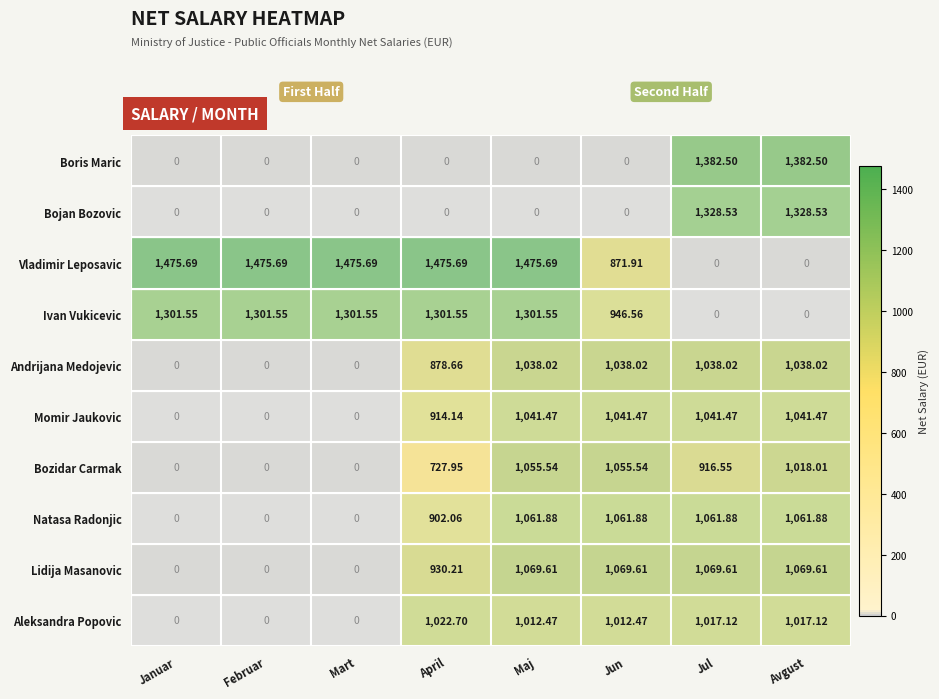

What is the total value across all series at Jul?

8855.7